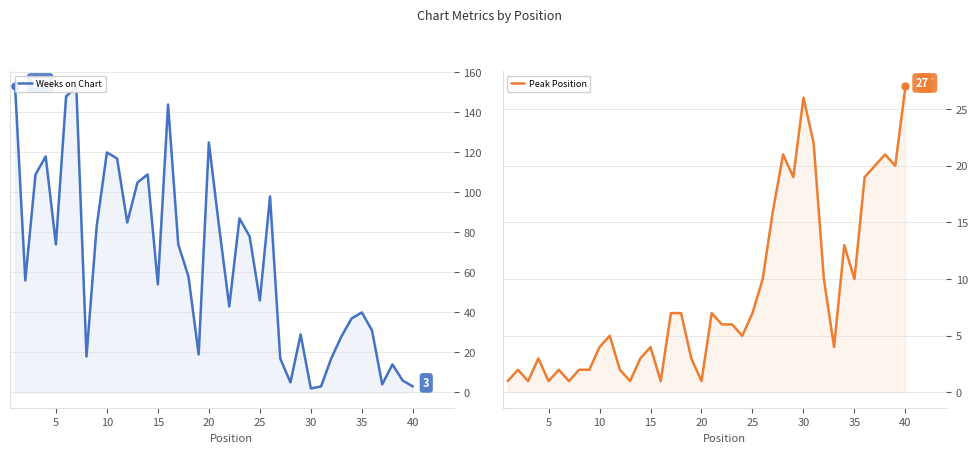

Reading left to right, transcribe all the data shown in this chart.

Weeks on Chart: 153	56	109	118	74	148	153	18	83	120	117	85	105	109	54	144	74	58	19	125	83	43	87	78	46	98	17	5	29	2	3	17	28	37	40	31	4	14	6	3
Peak Position: 1	2	1	3	1	2	1	2	2	4	5	2	1	3	4	1	7	7	3	1	7	6	6	5	7	10	16	21	19	26	22	10	4	13	10	19	20	21	20	27